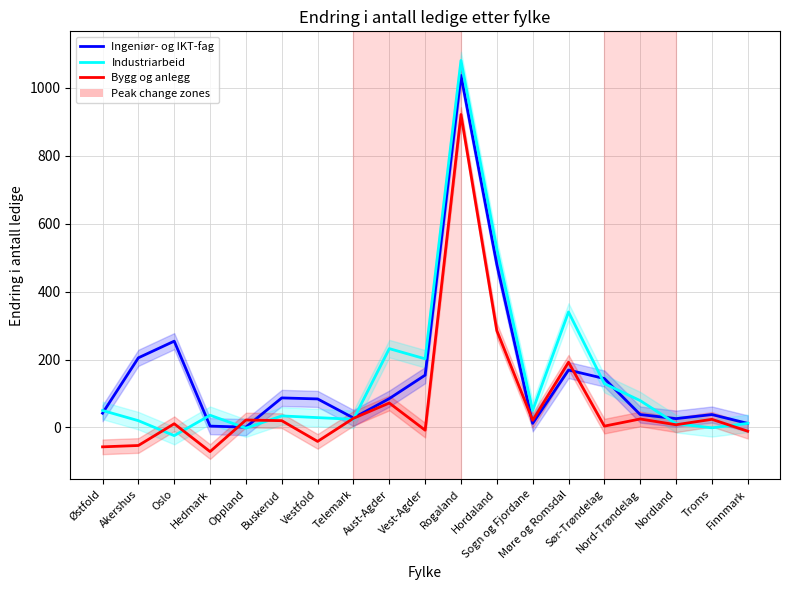

At which label is Industriarbeid closest to 528?

Hordaland